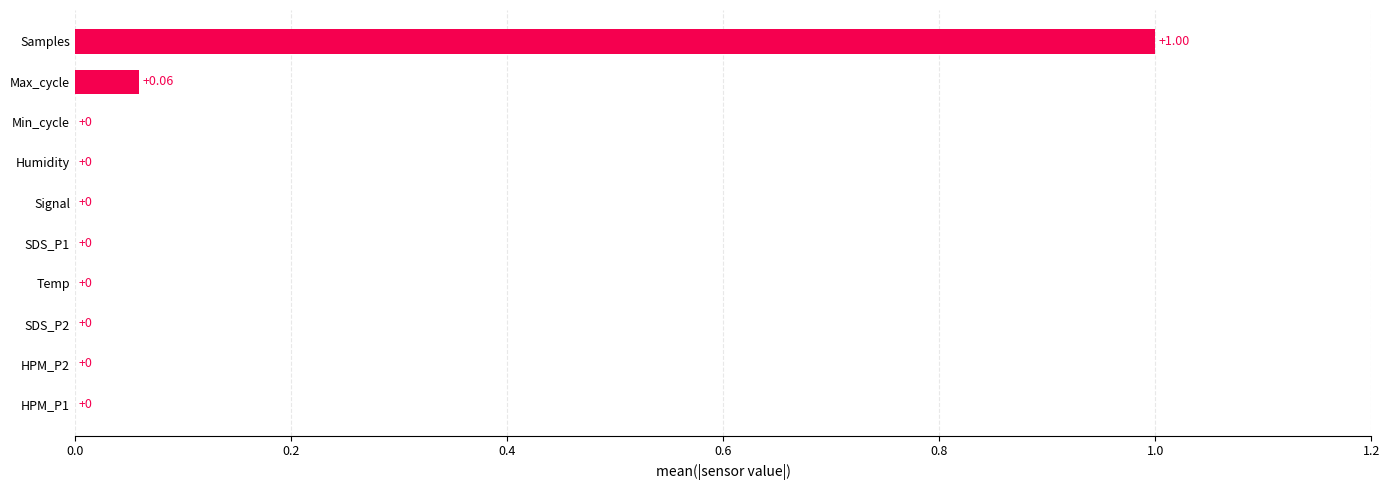

Which category has the highest value across all series?

Samples